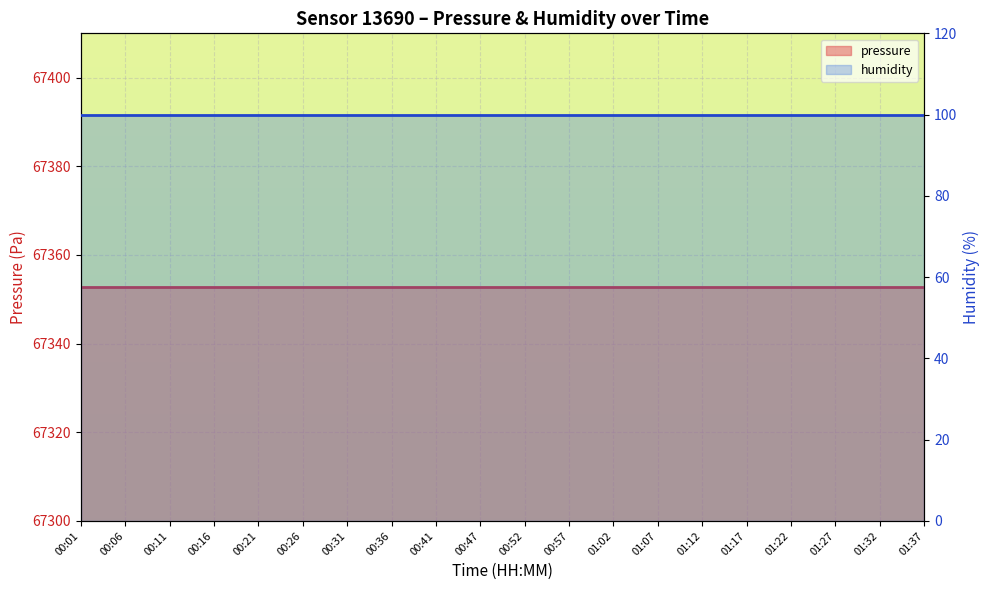

Rank the series by their average value, from highest to lowest.

pressure, humidity